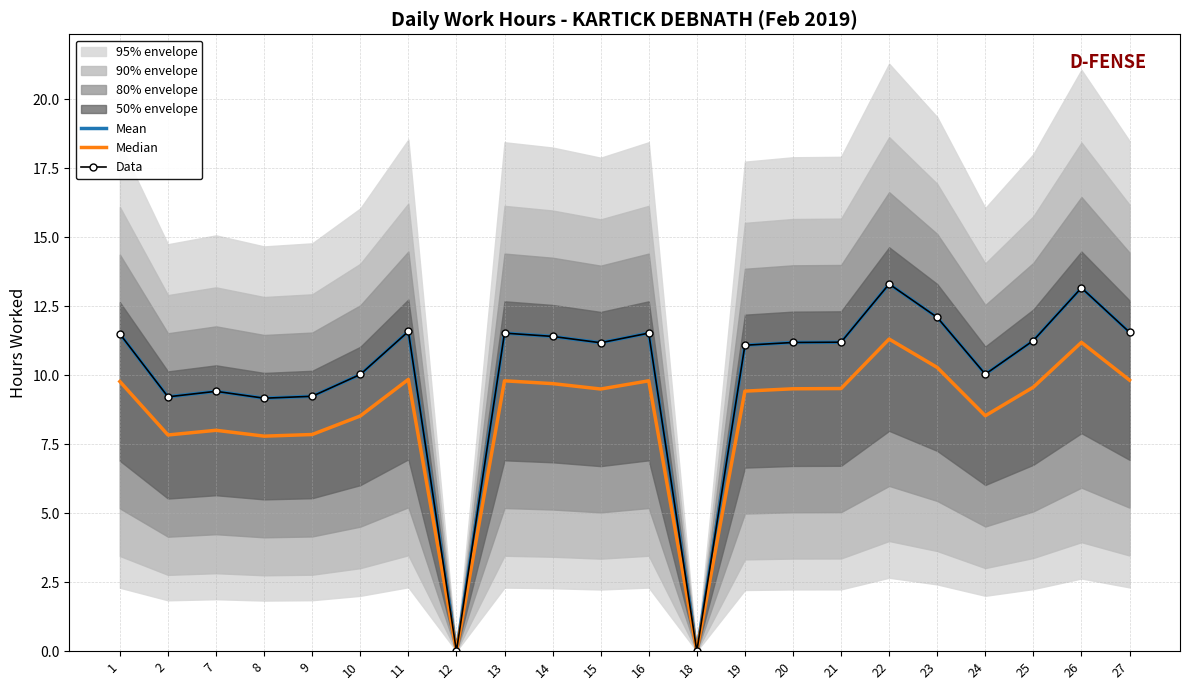

What is the difference between the maximum and minimum values in the Mean series?

13.3